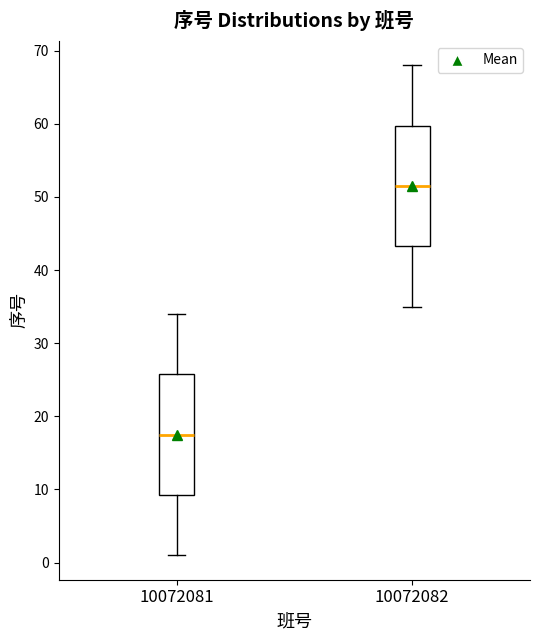

Reading left to right, transcribe this box plot: for each box, give where its median line is, the range the box spans, and where its two whiskers end, as read against the y-axis. The values are not printed on the chart, so give them approximately, as read against the axis.

10072081: median 18, box 9 to 26, whiskers 1 to 34
10072082: median 52, box 43 to 60, whiskers 35 to 68